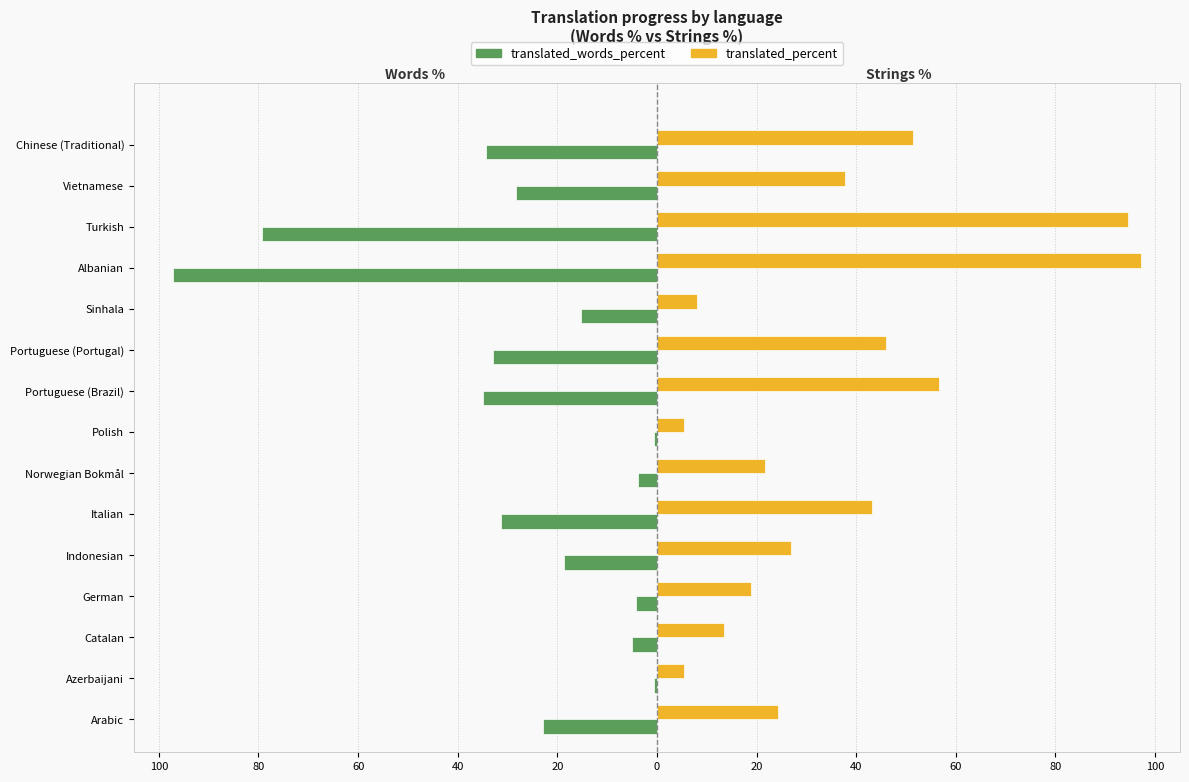

What are all the series names shown in the legend?

translated_words_percent, translated_percent